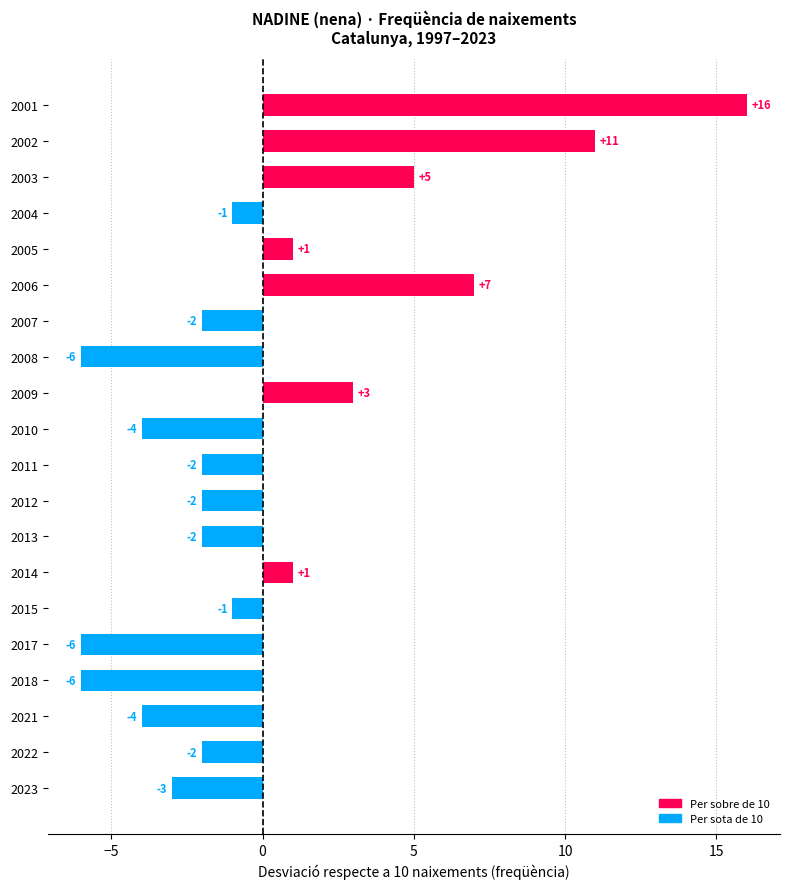

Reading top to bottom, list all the values displayed in this chart.

2001=16	2002=11	2003=5	2004=-1	2005=1	2006=7	2007=-2	2008=-6	2009=3	2010=-4	2011=-2	2012=-2	2013=-2	2014=1	2015=-1	2017=-6	2018=-6	2021=-4	2022=-2	2023=-3